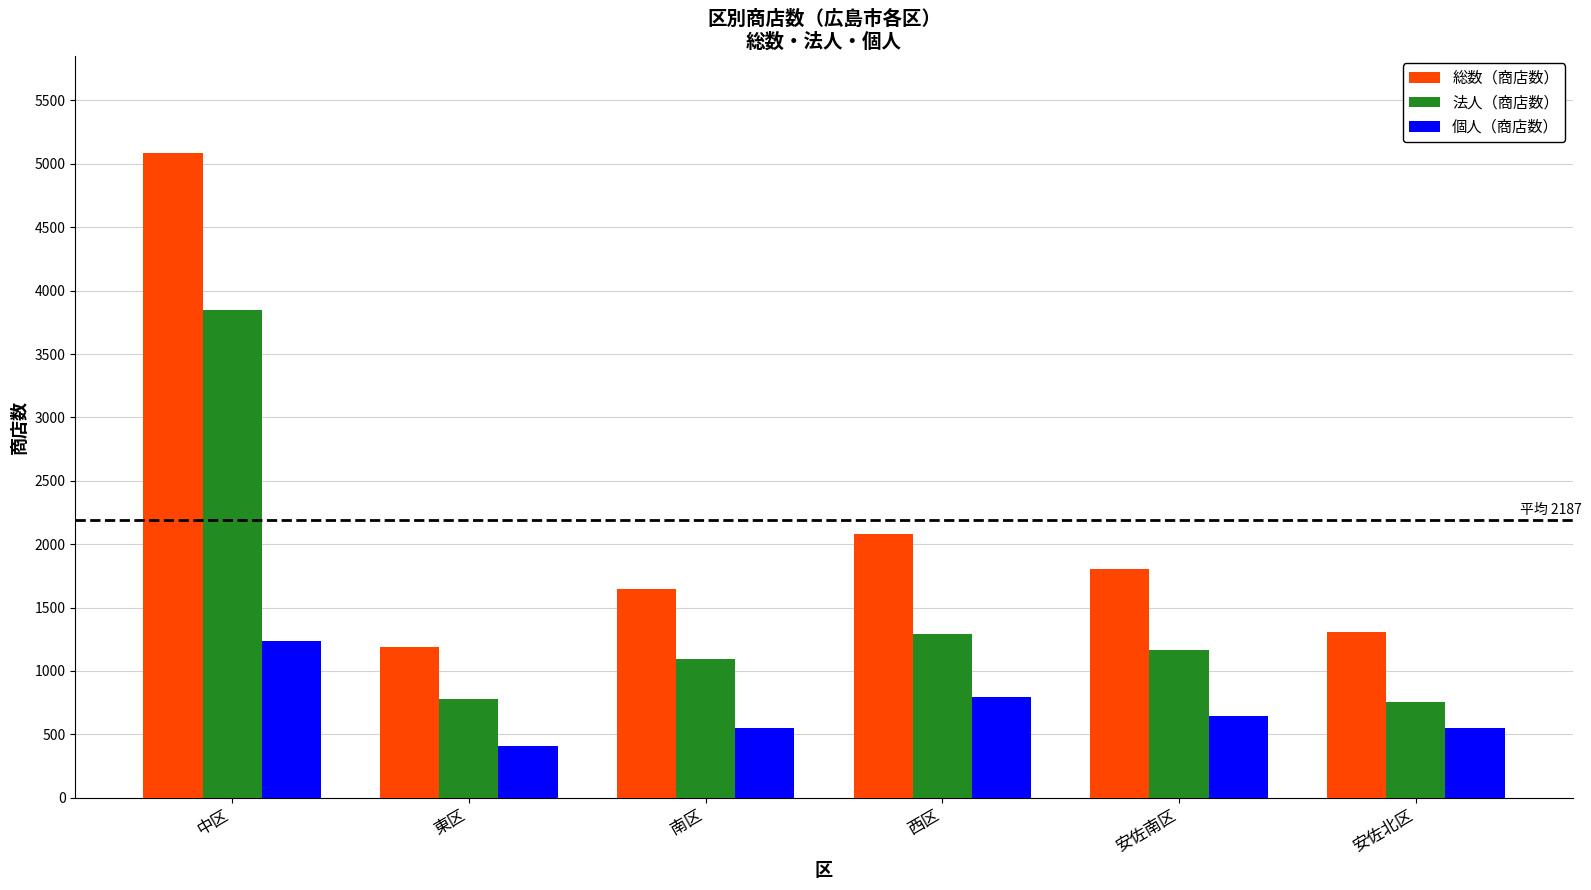

What is the value of the 総数（商店数） bar at the 3rd from the left?

1645